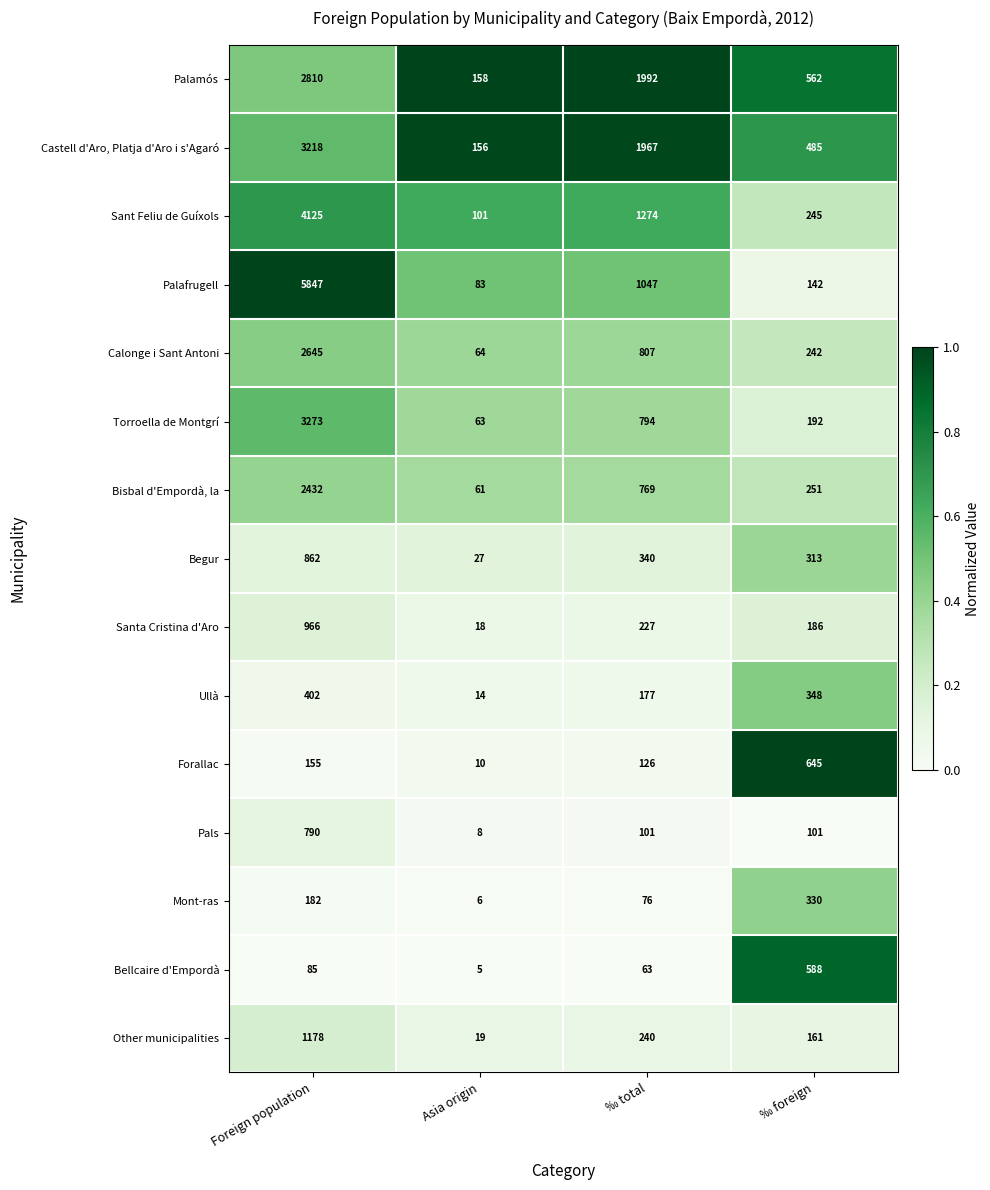

Where is Santa Cristina d'Aro nearest to the value 492?

‰ total